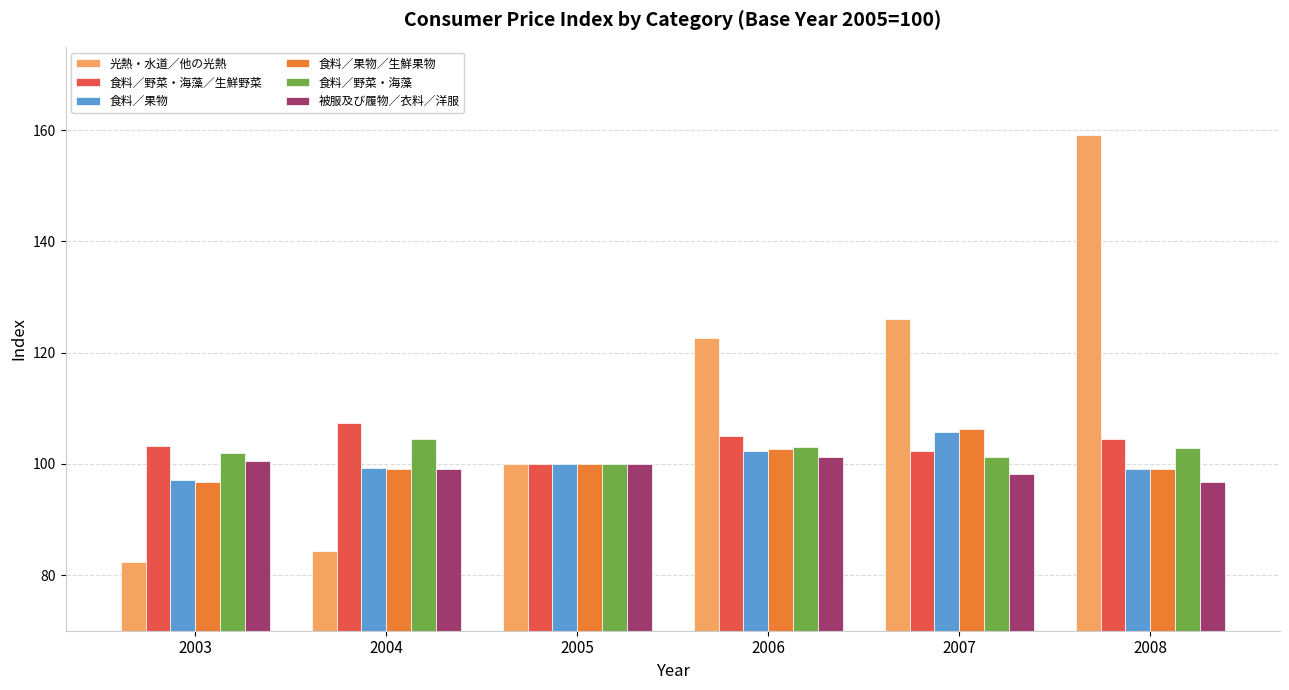

What is the value of the 食料／野菜・海藻／生鮮野菜 bar at the 2nd from the left?

107.4